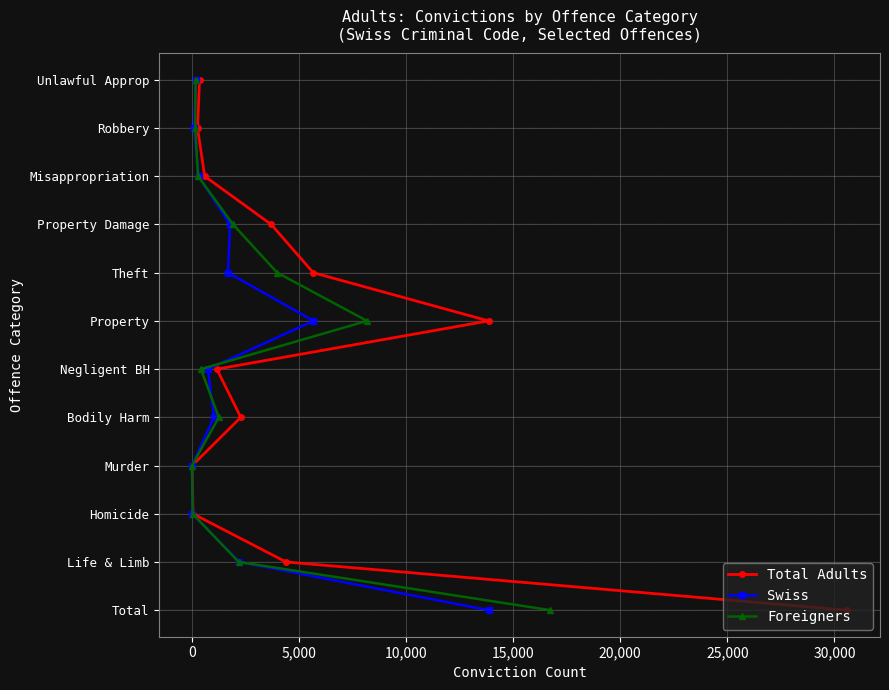

Which series has the largest total across all categories?

Total Adults